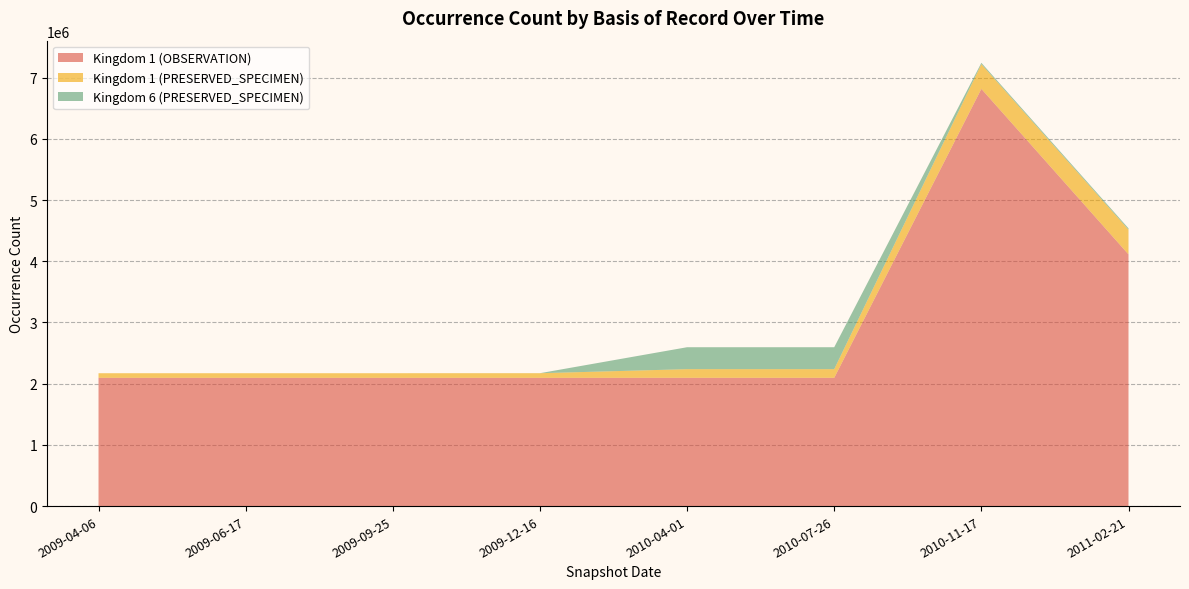

Reading right to left, what are all the values shown in this chart?

Kingdom 1 (OBSERVATION): 4113317	6817334	2096082	2096082	2095928	2095927	2095927	2095927
Kingdom 1 (PRESERVED_SPECIMEN): 403642	403642	141334	141334	75227	74957	74957	74957
Kingdom 6 (PRESERVED_SPECIMEN): 21484	21484	358321	358321	398	0	0	0